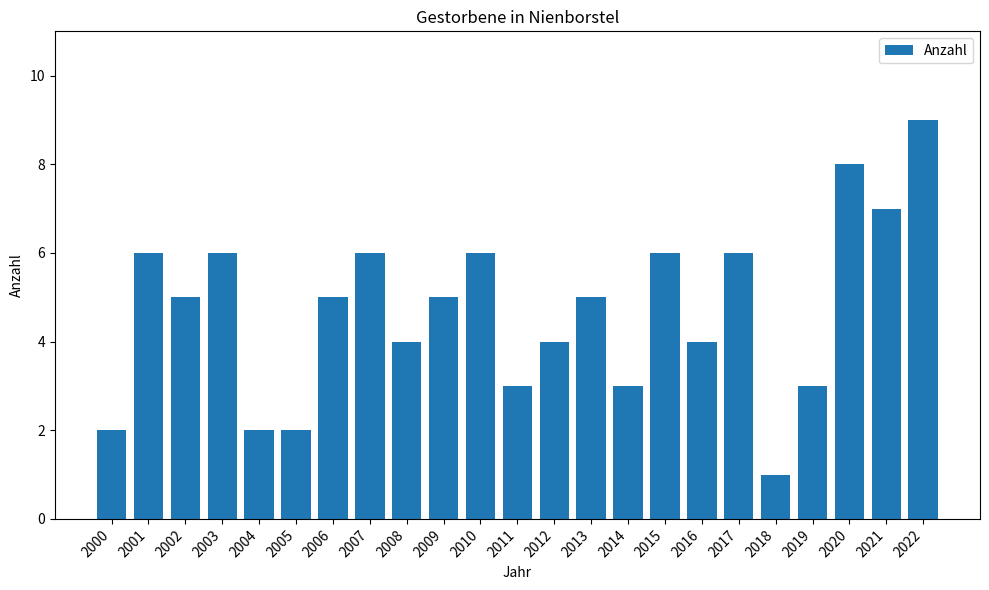

Reading right to left, transcribe all the data shown in this chart.

9	7	8	3	1	6	4	6	3	5	4	3	6	5	4	6	5	2	2	6	5	6	2